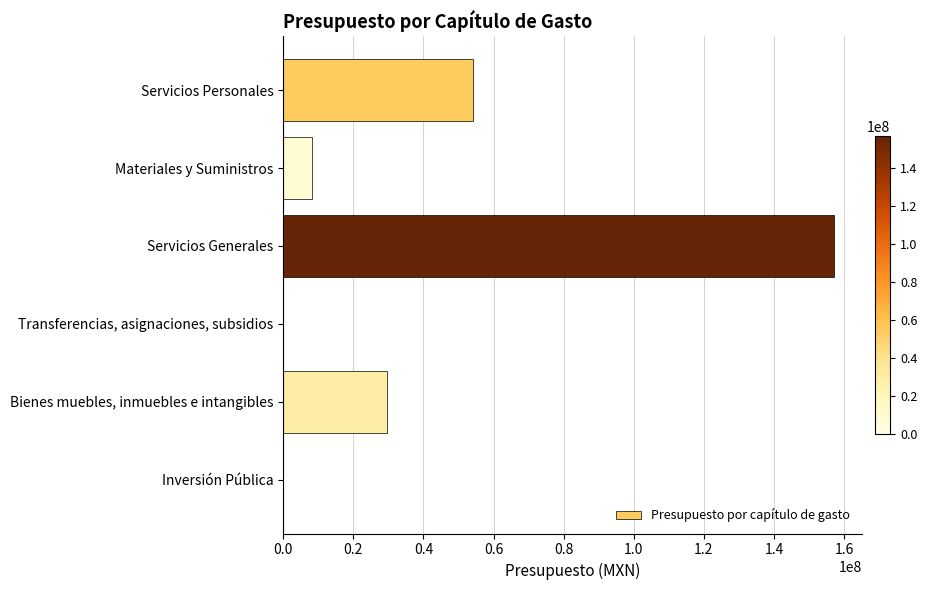

What is the sum of all values?

249177545